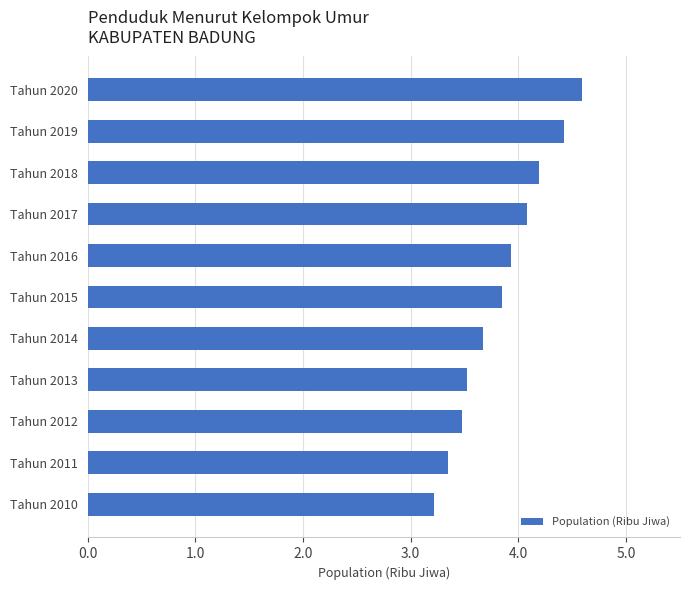

What is the approximate value at Tahun 2014?

3.7